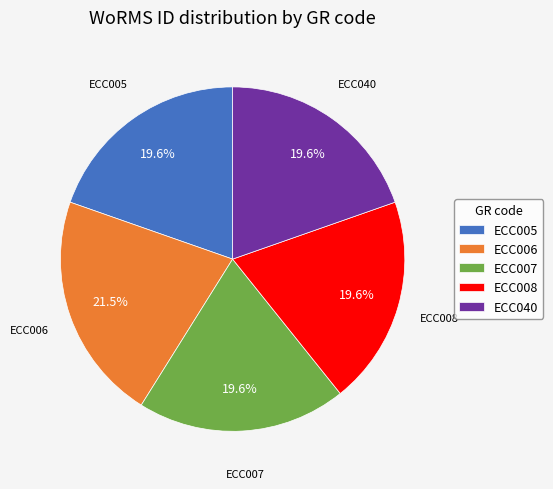

How many segments does this pie chart have?

5